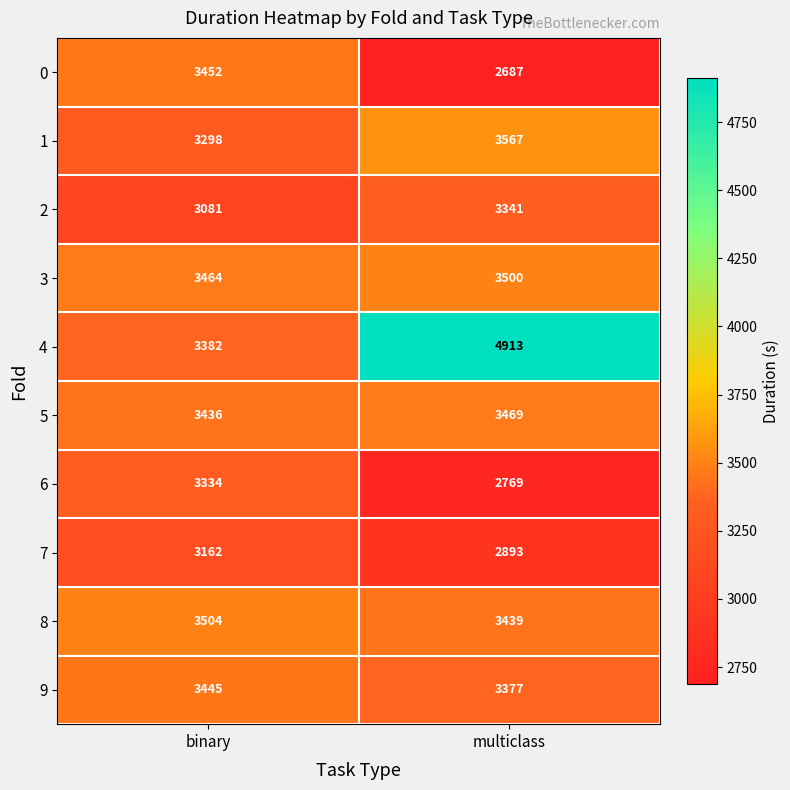

Between binary and multiclass, which series saw the biggest shift?

4